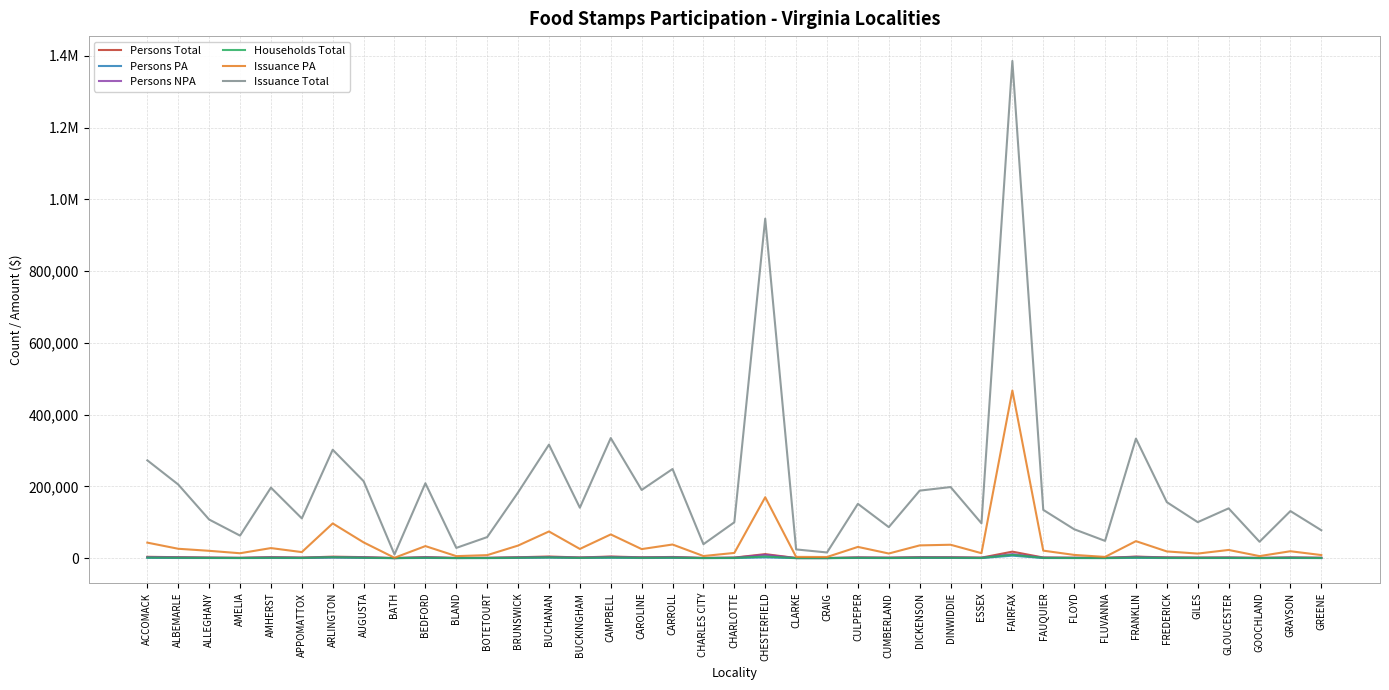

What are all the series names shown in the legend?

Persons Total, Persons PA, Persons NPA, Households Total, Issuance PA, Issuance Total